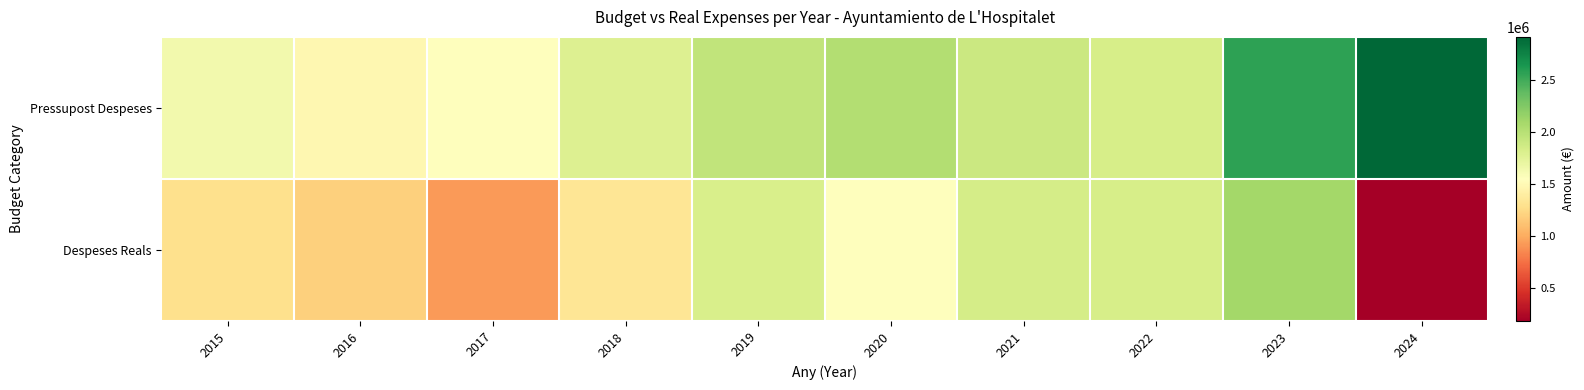

Rank the series by their maximum value, from highest to lowest.

Pressupost Despeses, Despeses Reals